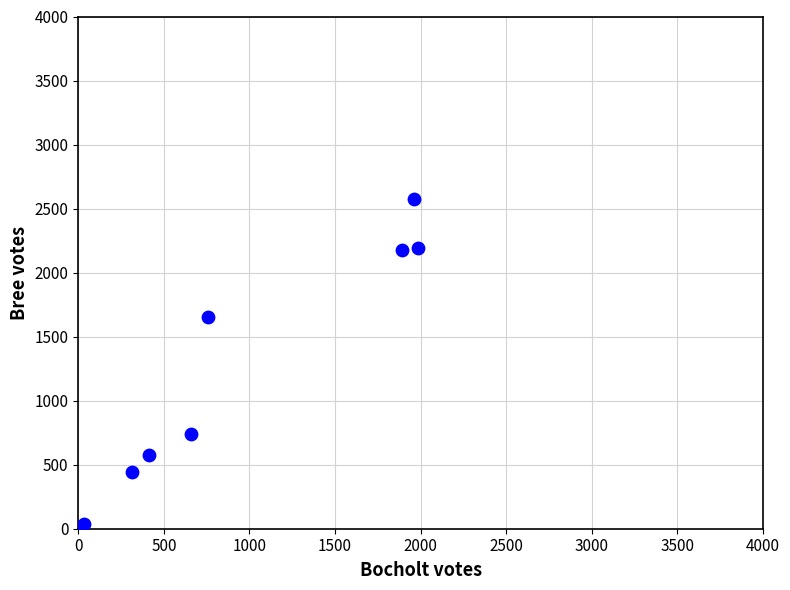

What Y value in the scatter plot is closest to 1295?

1655